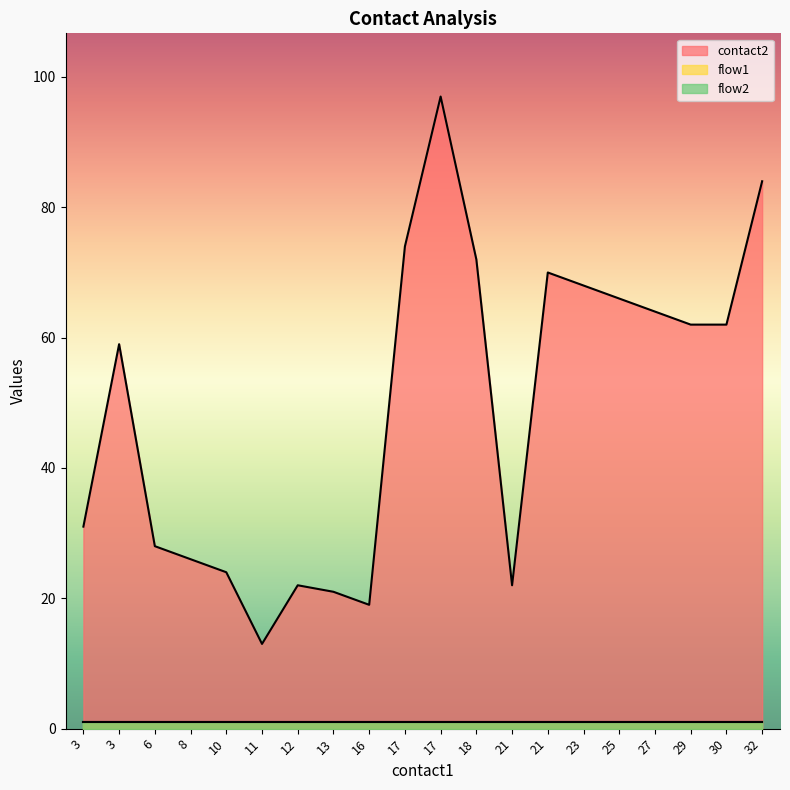

What is the minimum value shown in the chart?

1